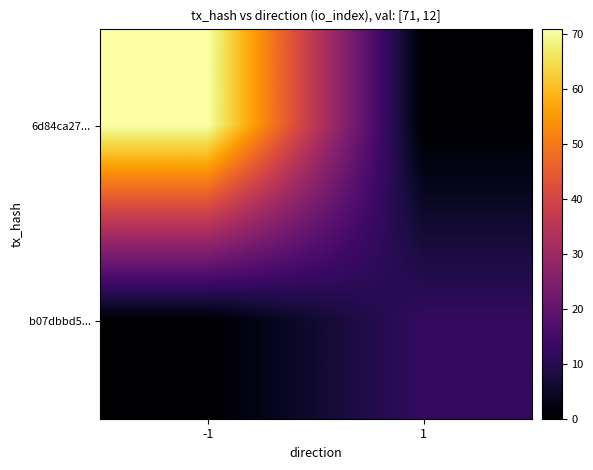

Reading left to right, what are all the values shown in this chart?

6d84ca27...: -1=71	1=0
b07dbbd5...: -1=0	1=12